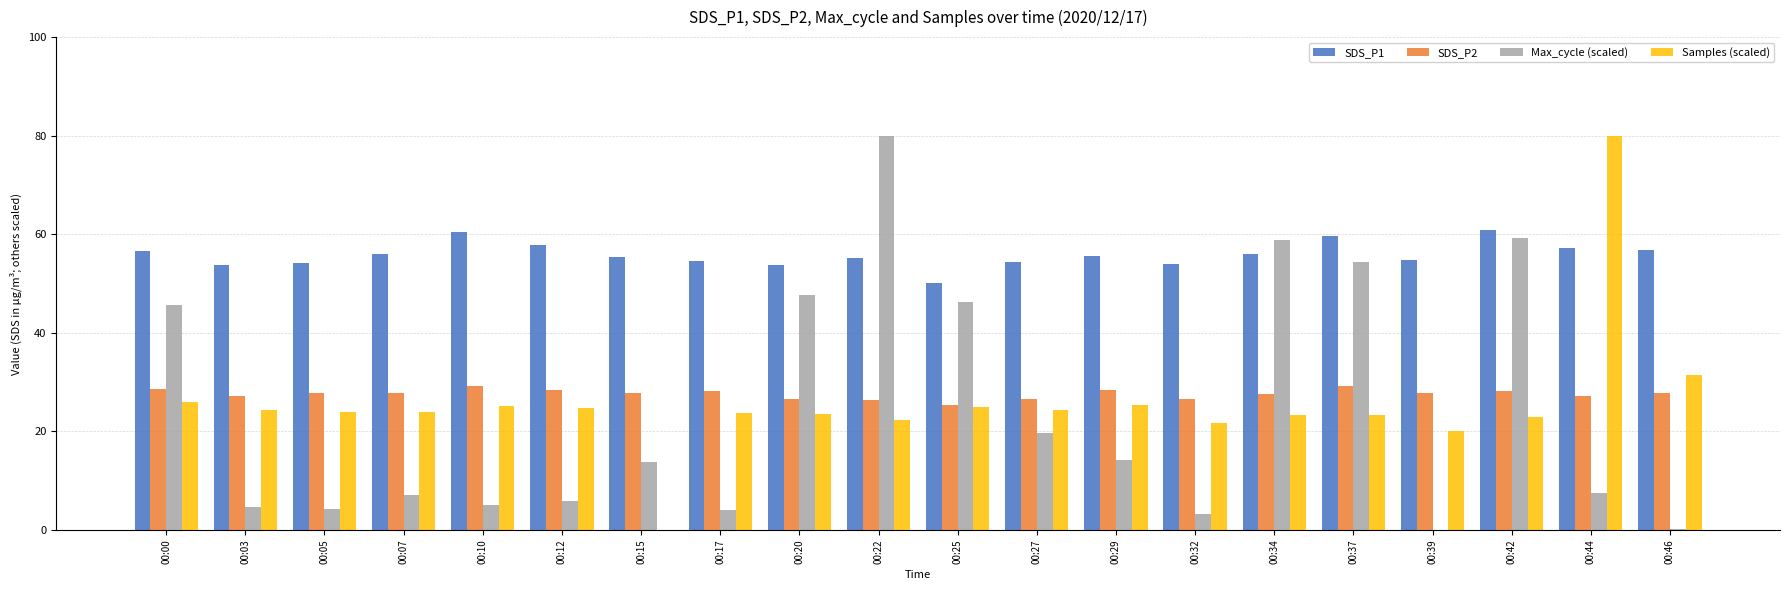

Is it true that Max_cycle (scaled) equals 6.8 at 00:29?

False